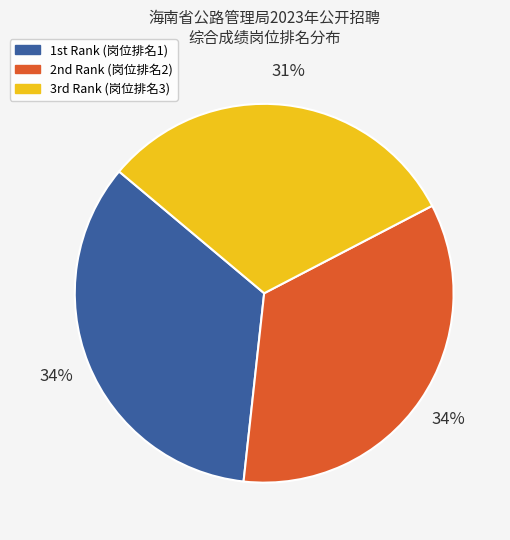

To the nearest percent, what is the difference between the largest and smallest slice percentages?

3%